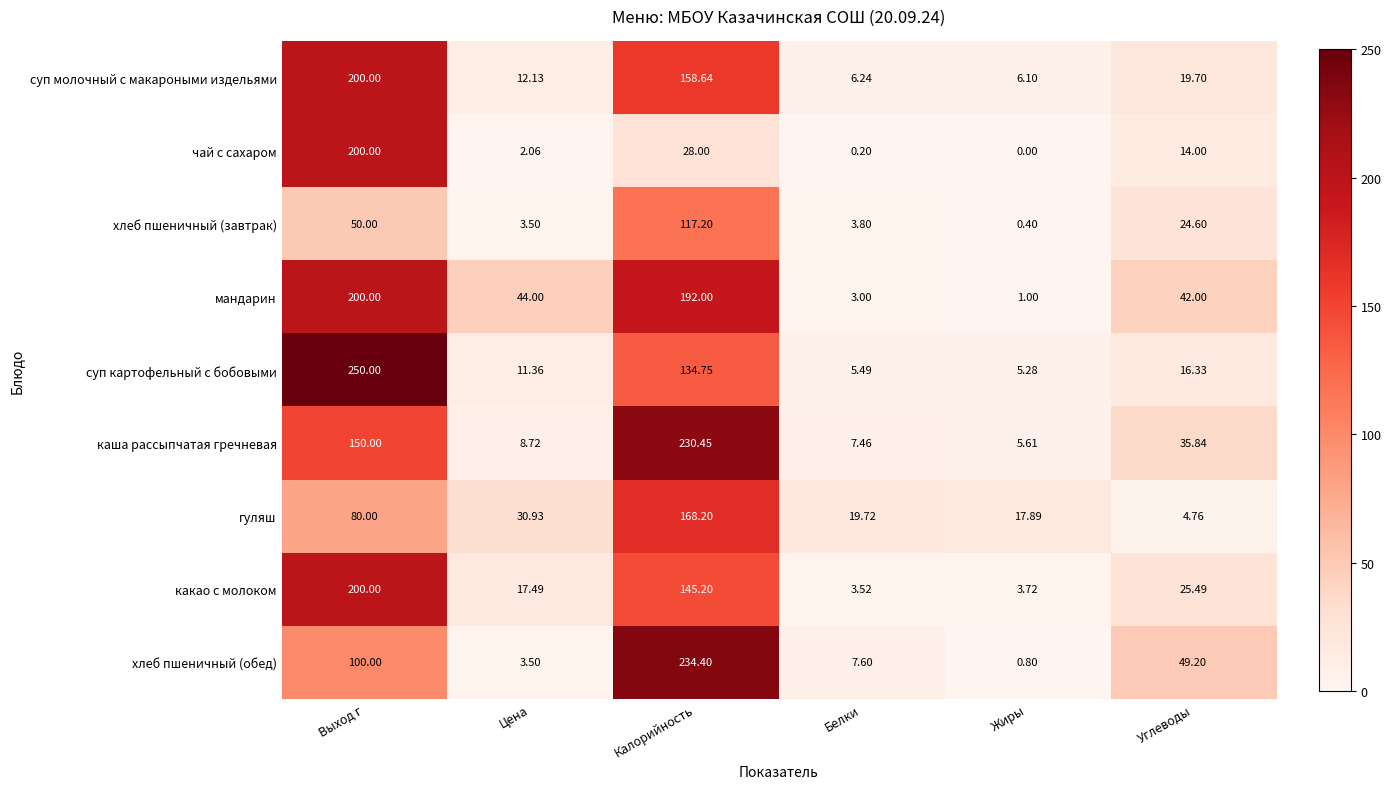

List the labels in order of мандарин value, largest first.

Выход г, Калорийность, Цена, Углеводы, Белки, Жиры